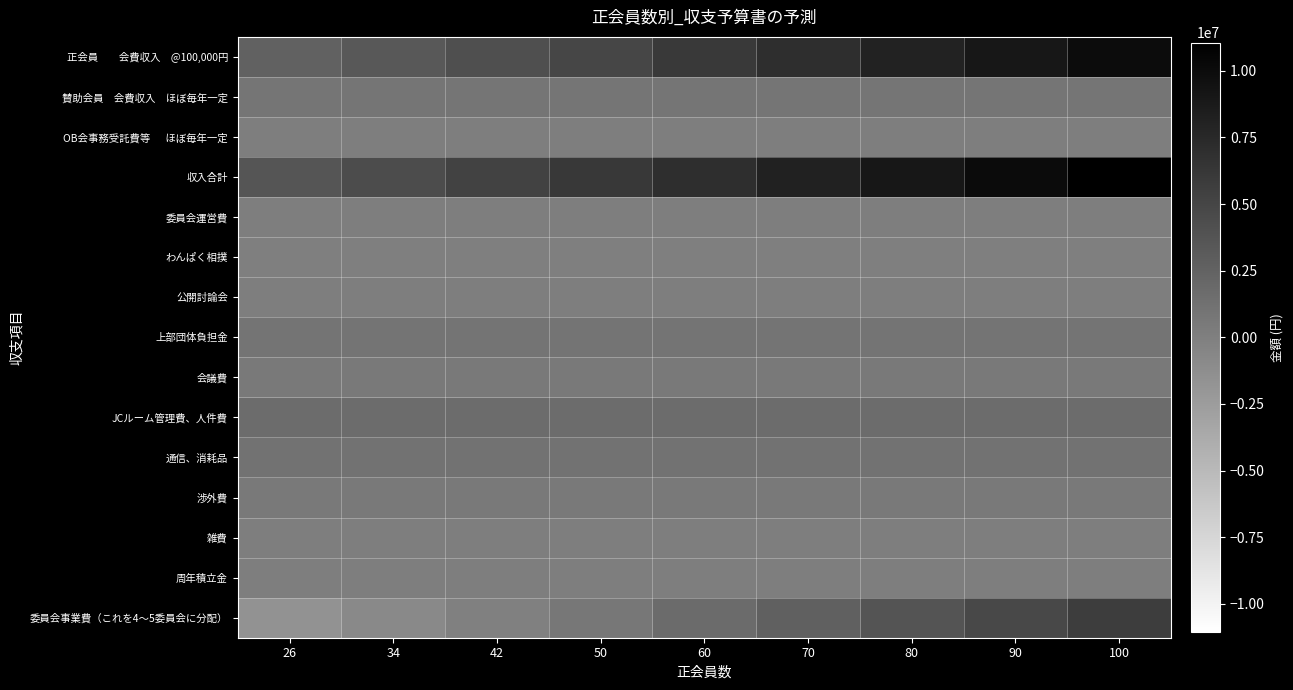

What is the maximum value shown in the chart?

11060000